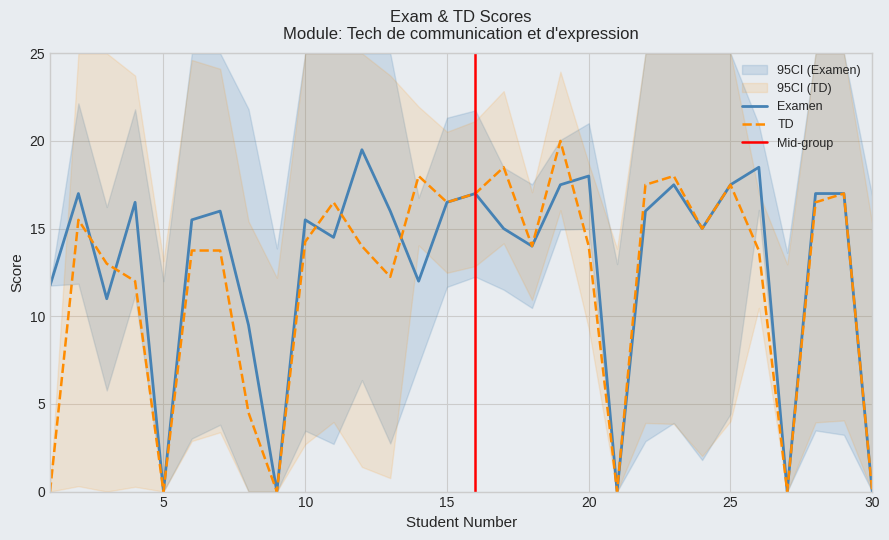

Which label corresponds to the smallest value in the chart?

5